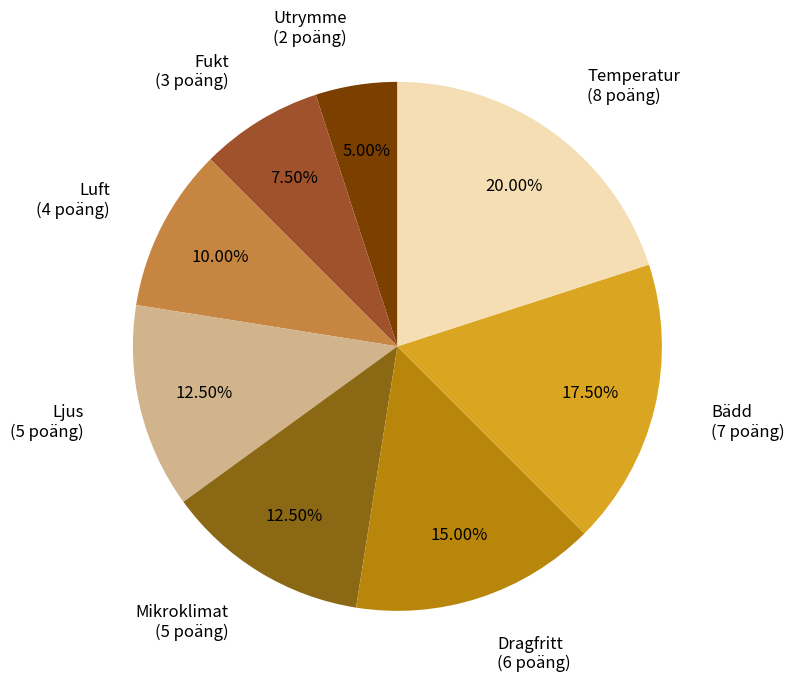

How many segments does this pie chart have?

8